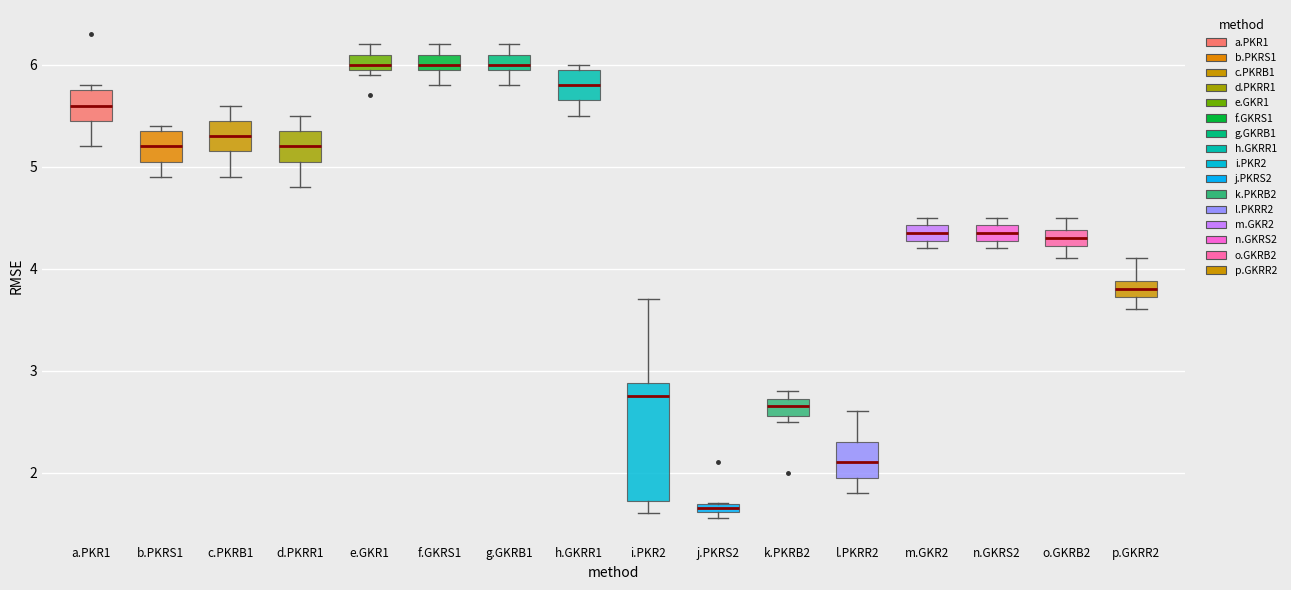

Which box is the tallest, from its lower edge to its upper edge?

i.PKR2